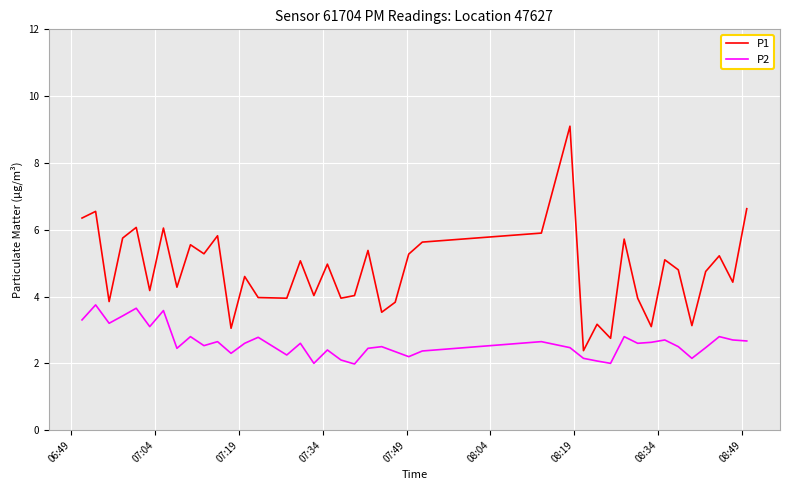

What is the greatest value displayed?

9.1